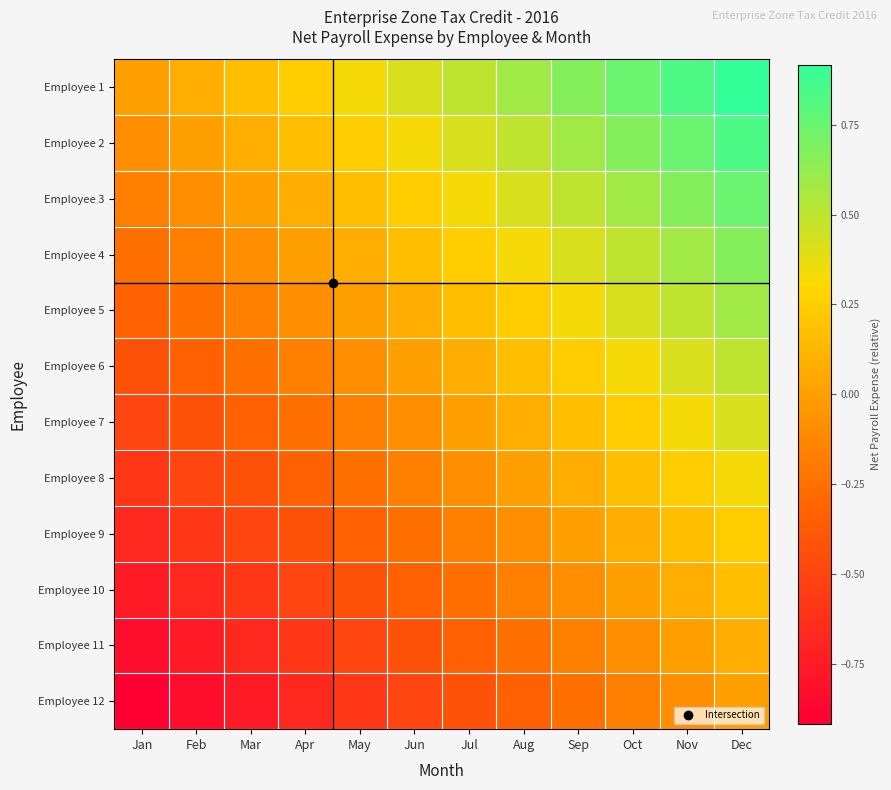

List the series in order of their peak value, lowest first.

Employee 12, Employee 11, Employee 10, Employee 9, Employee 8, Employee 7, Employee 6, Employee 5, Employee 4, Employee 3, Employee 2, Employee 1